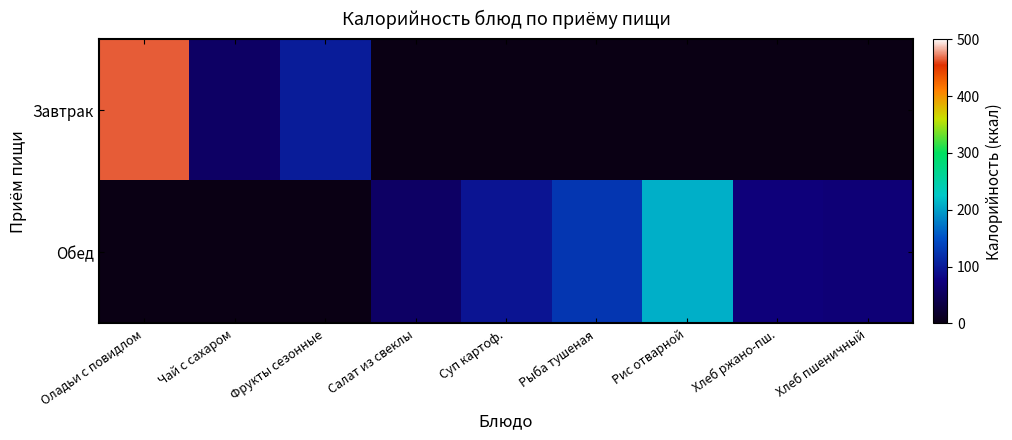

Which series has the widest spread of values?

Завтрак